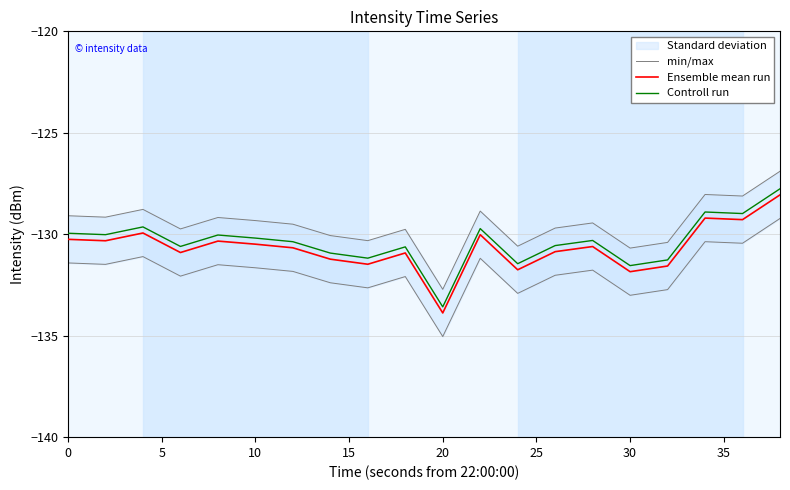

True or false: Ensemble mean run has a value of -193.0 at 20.

False